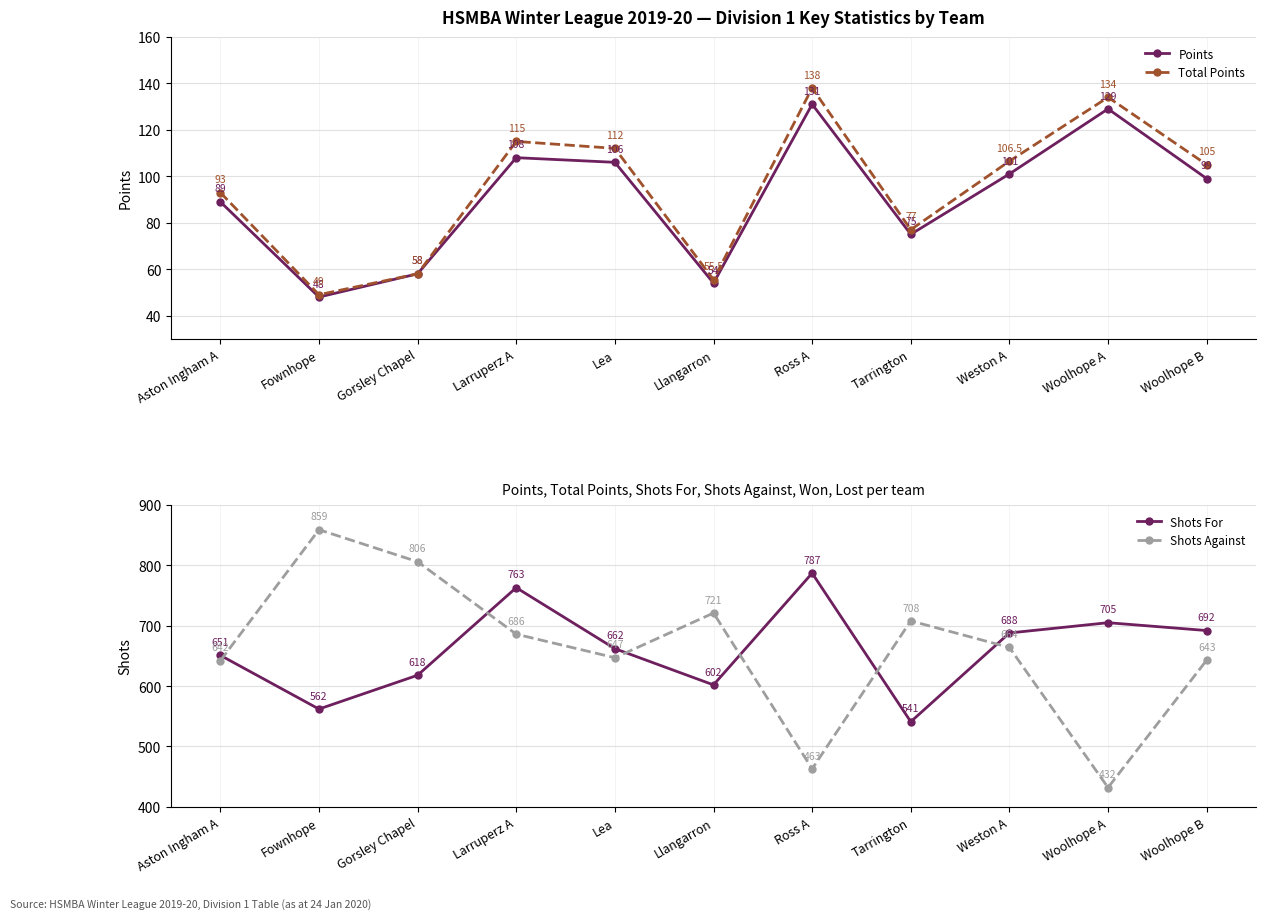

At how many categories does at least one series exceed 748?

4